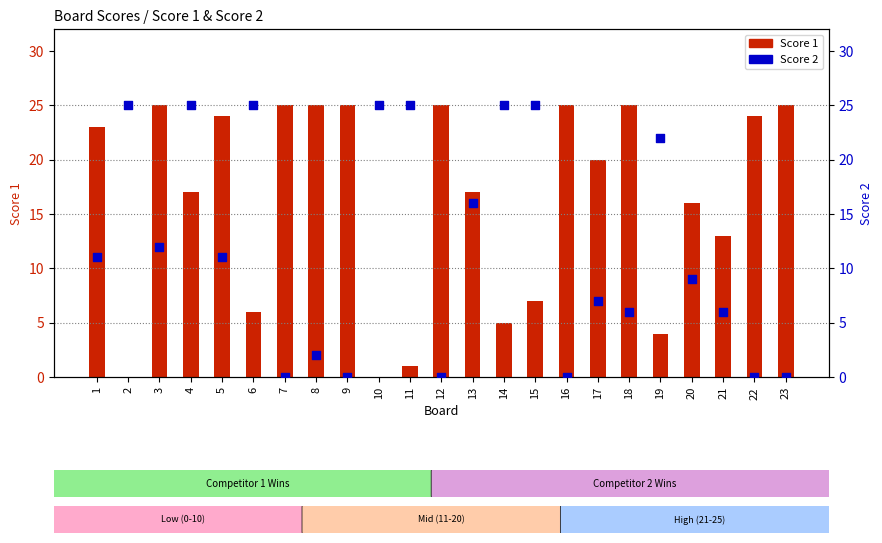

Which series contains the lowest Y value?

Score 1